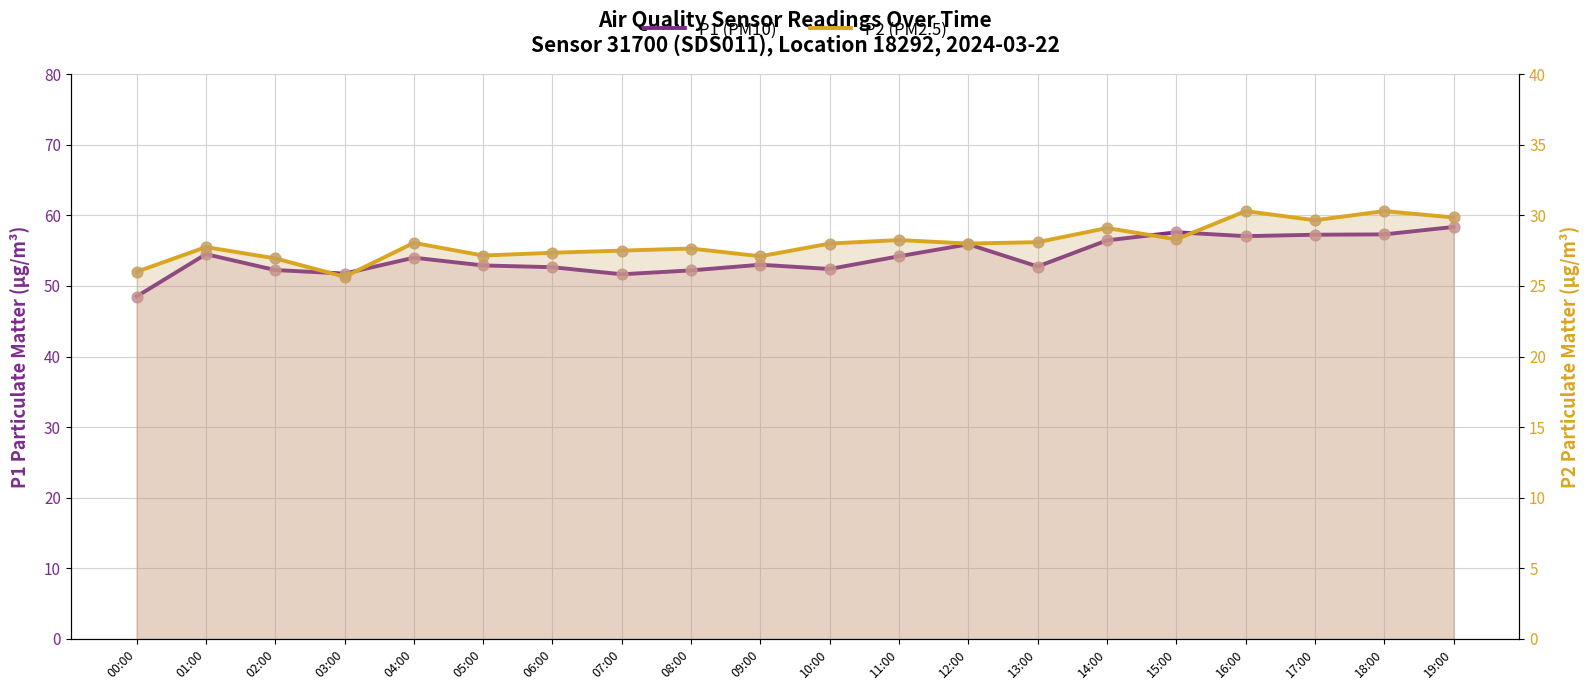

Which series has the widest spread of Y values?

P1 (PM10)